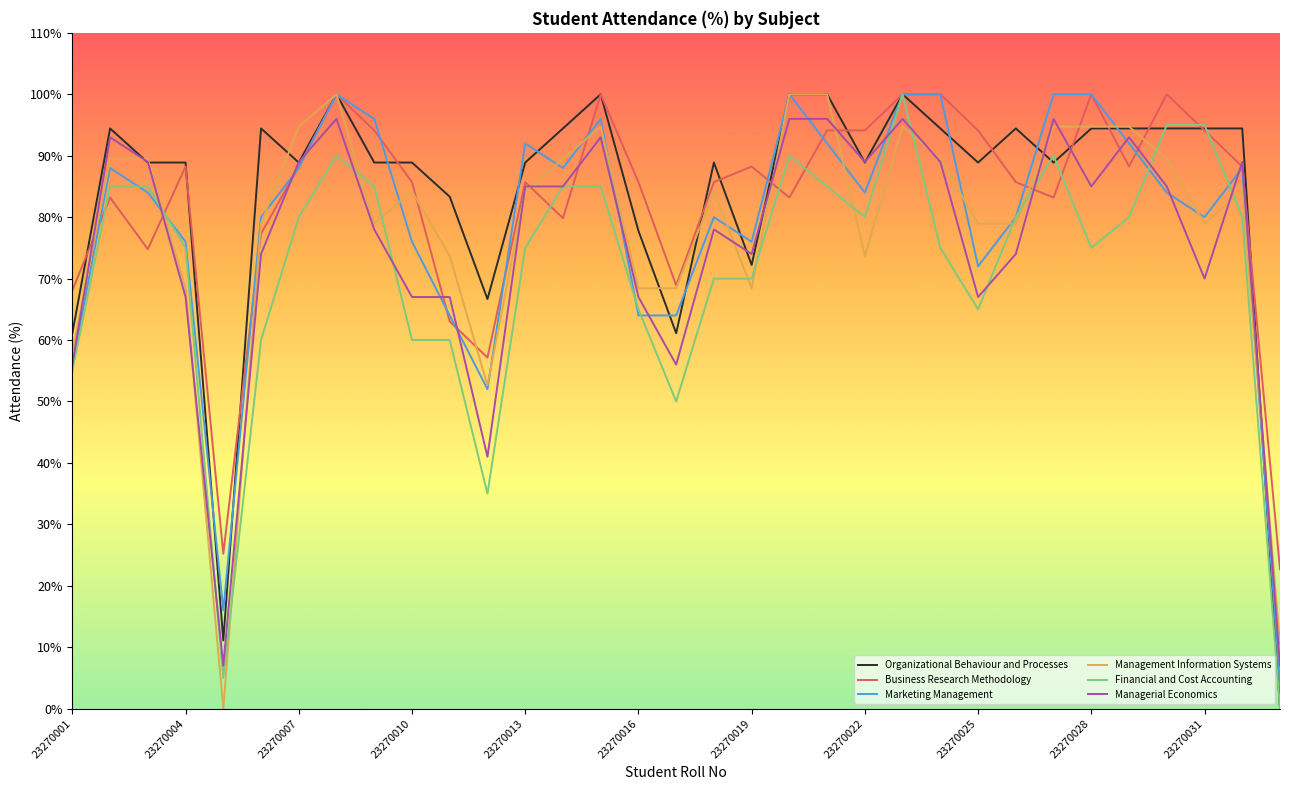

True or false: Financial and Cost Accounting has more than 0 points higher than both neighbors.

True